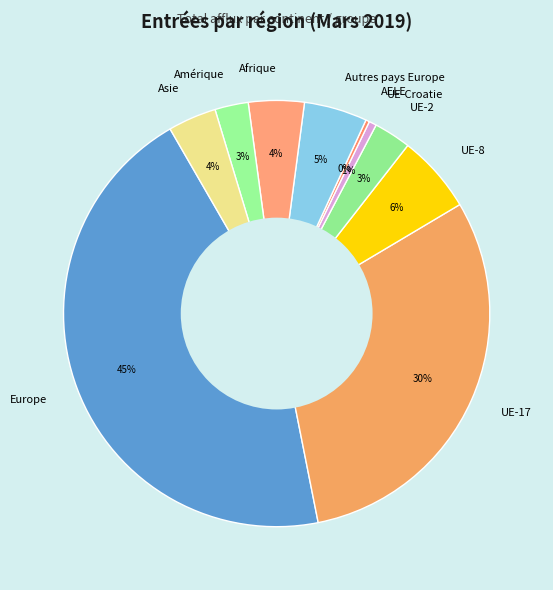

Is the sum of UE-2 and UE-8 greater than half?

No